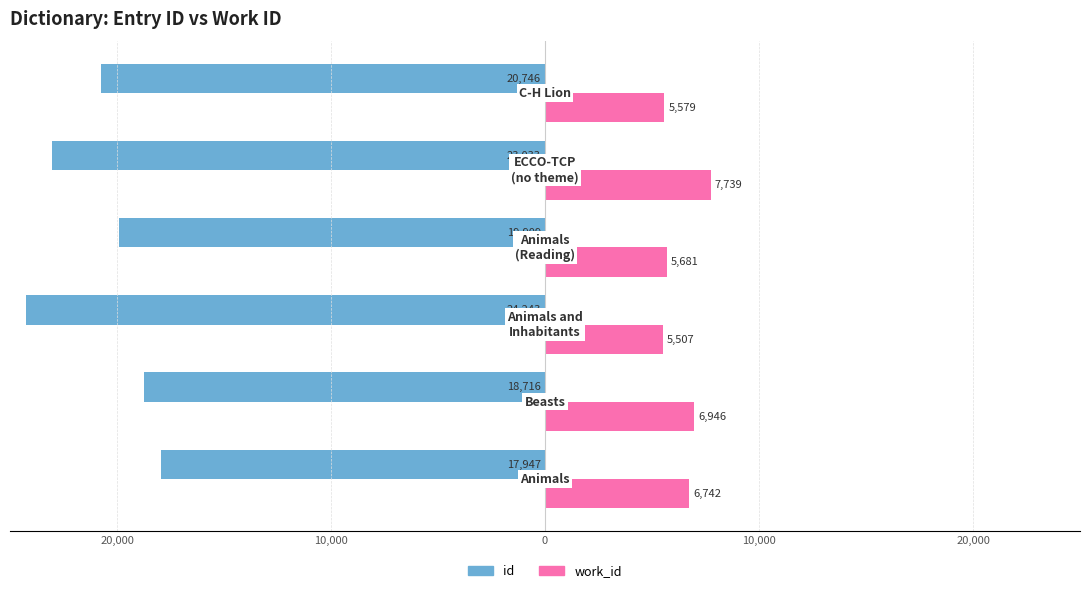

What are all the series names shown in the legend?

id, work_id